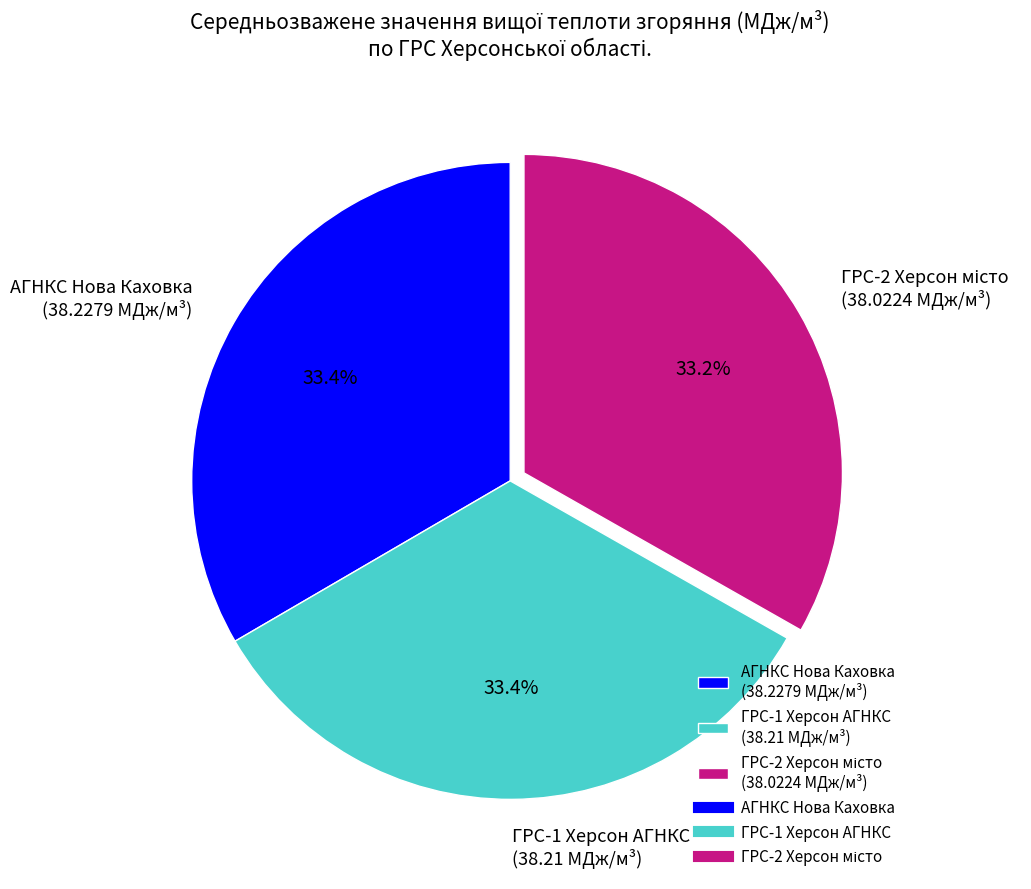

How much of the chart is everything except ГРС-1 Херсон АГНКС (38.21 МДж/м³)?

66.6%